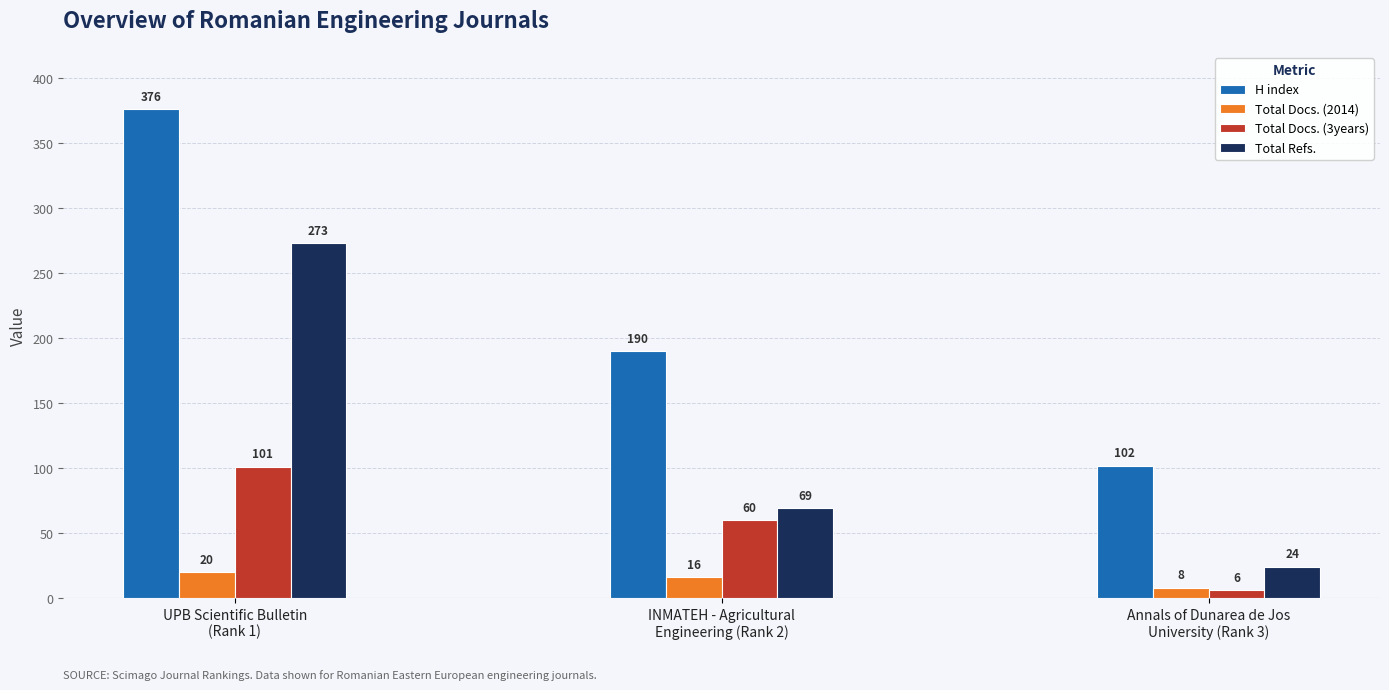

At which label does Total Docs. (2014) reach its peak?

UPB Scientific Bulletin
(Rank 1)